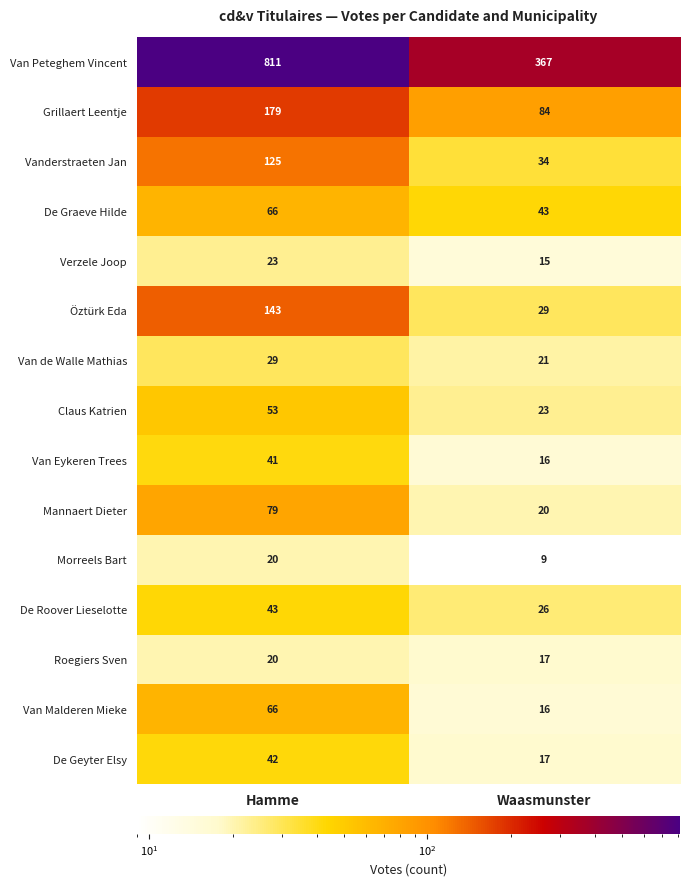

What is the difference between the De Roover Lieselotte values at Hamme and Waasmunster?

17